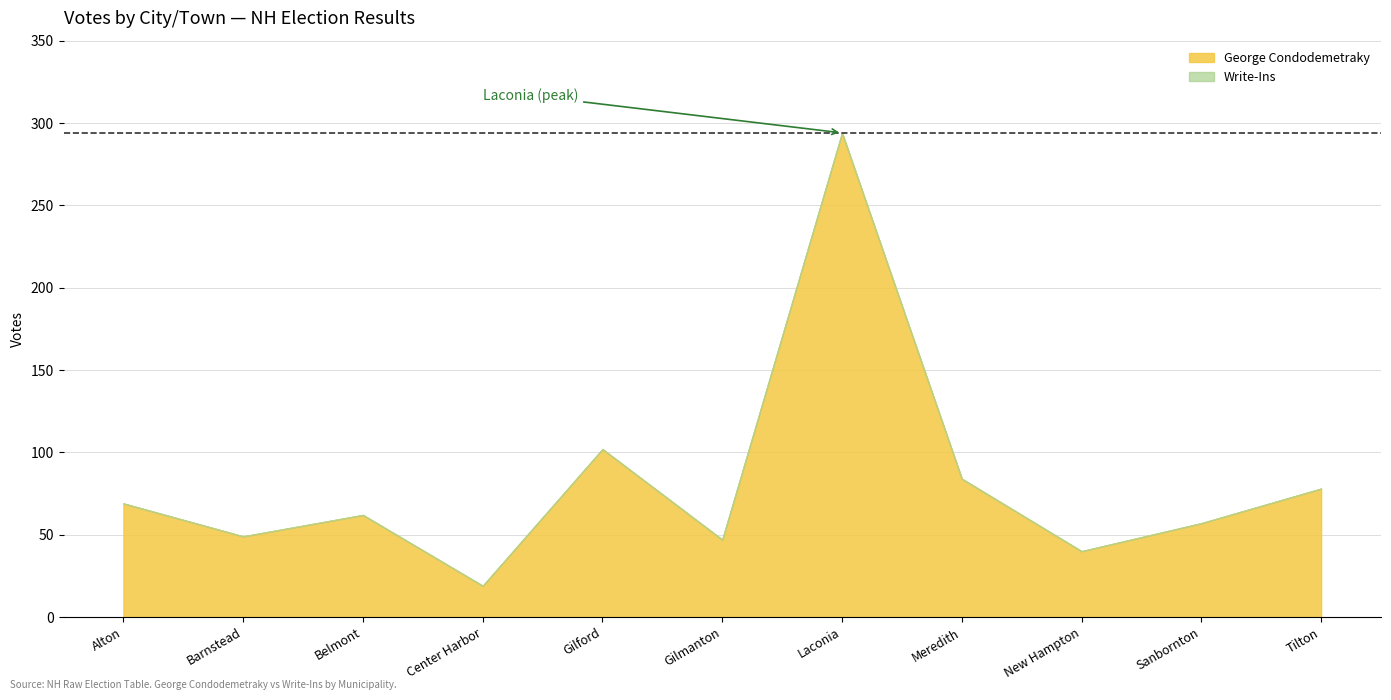

Rank the categories by George Condodemetraky value from highest to lowest.

Laconia, Gilford, Meredith, Tilton, Alton, Belmont, Sanbornton, Barnstead, Gilmanton, New Hampton, Center Harbor